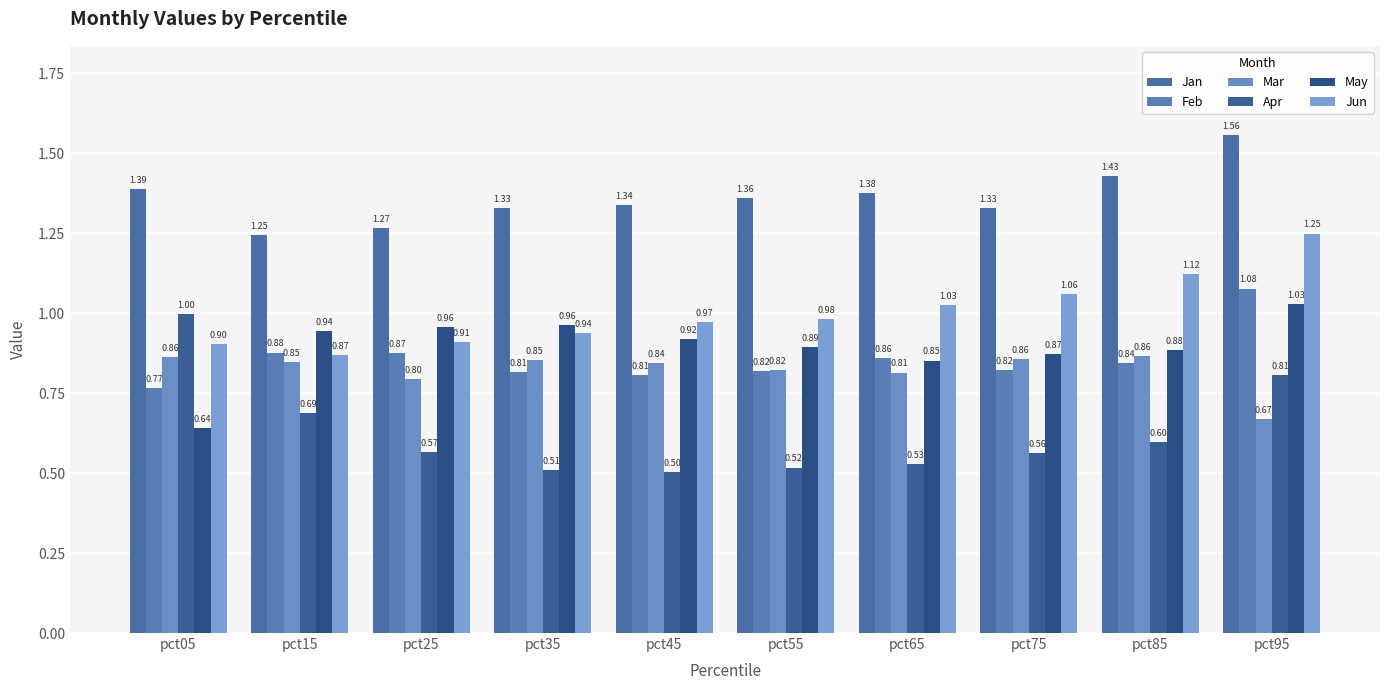

Is the value of Jun at pct75 greater than the value of Jan at pct15?

No